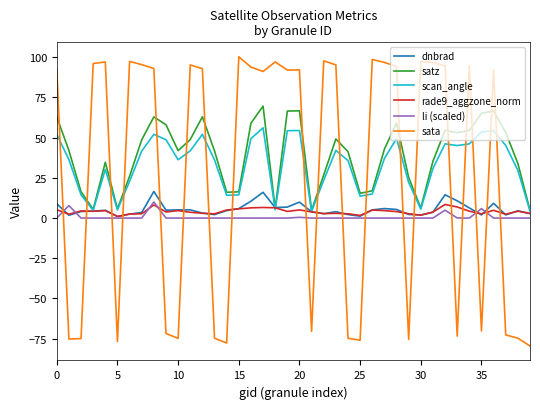

Which series has the widest spread of values?

sata